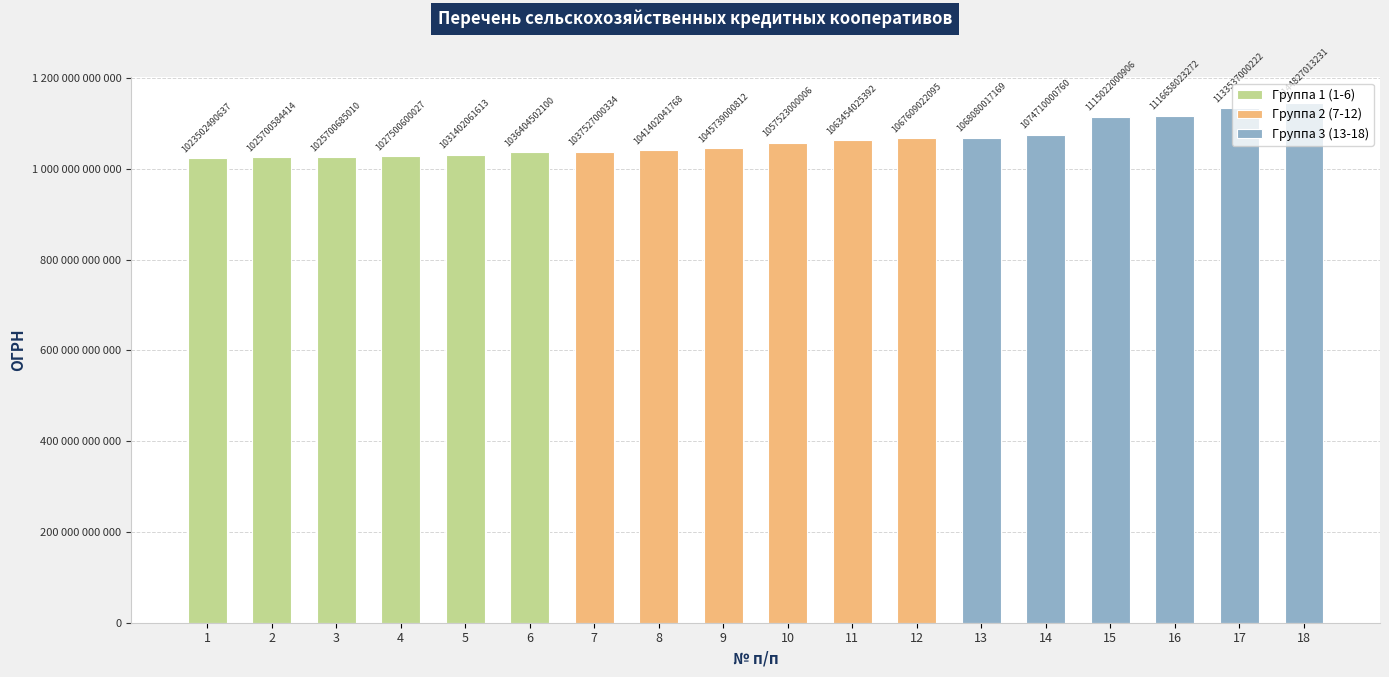

Which series has the widest spread of values?

Группа 3 (13-18)